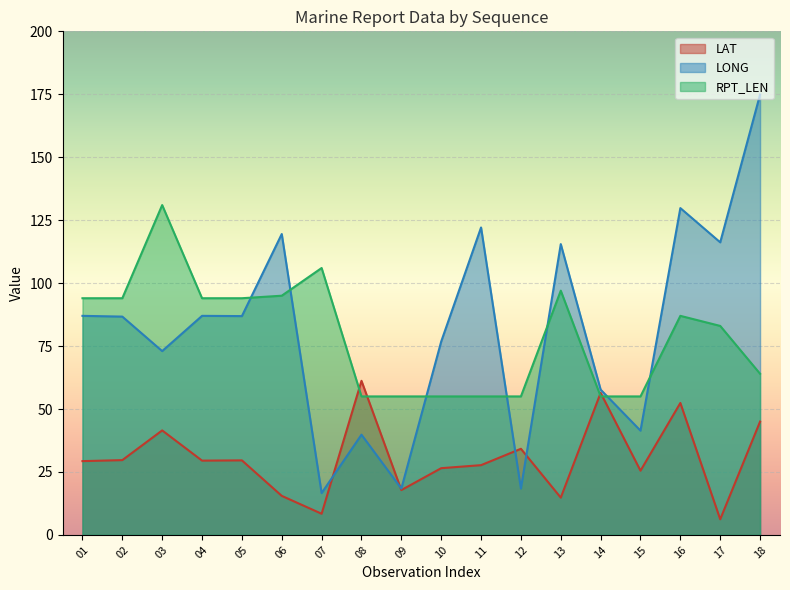

What is the difference between the second highest and minimum values in the LAT series?

50.2